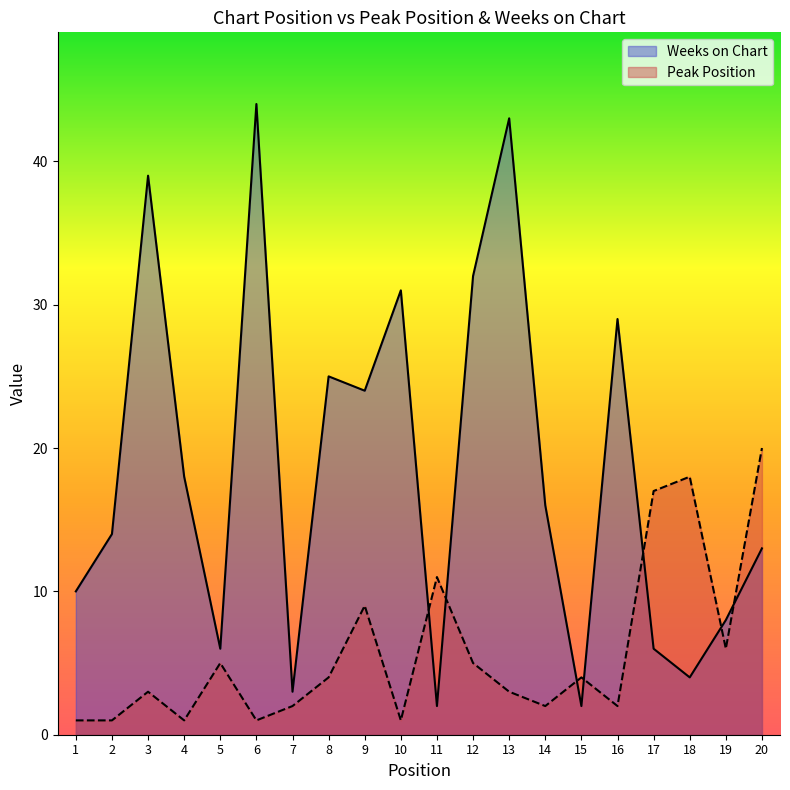

Is the value of Peak Position at 9 greater than the value of Weeks on Chart at 2?

No